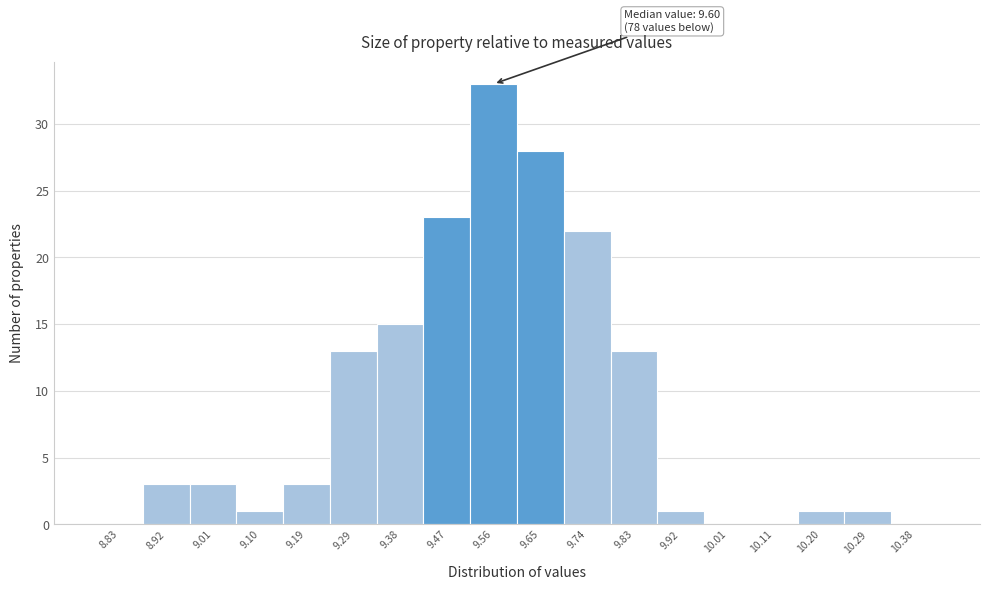

Reading right to left, what are all the values shown in this chart?

10.38=0	10.29=1	10.20=1	10.11=0	10.01=0	9.92=1	9.83=13	9.74=22	9.65=28	9.56=33	9.47=23	9.38=15	9.29=13	9.19=3	9.10=1	9.01=3	8.92=3	8.83=0